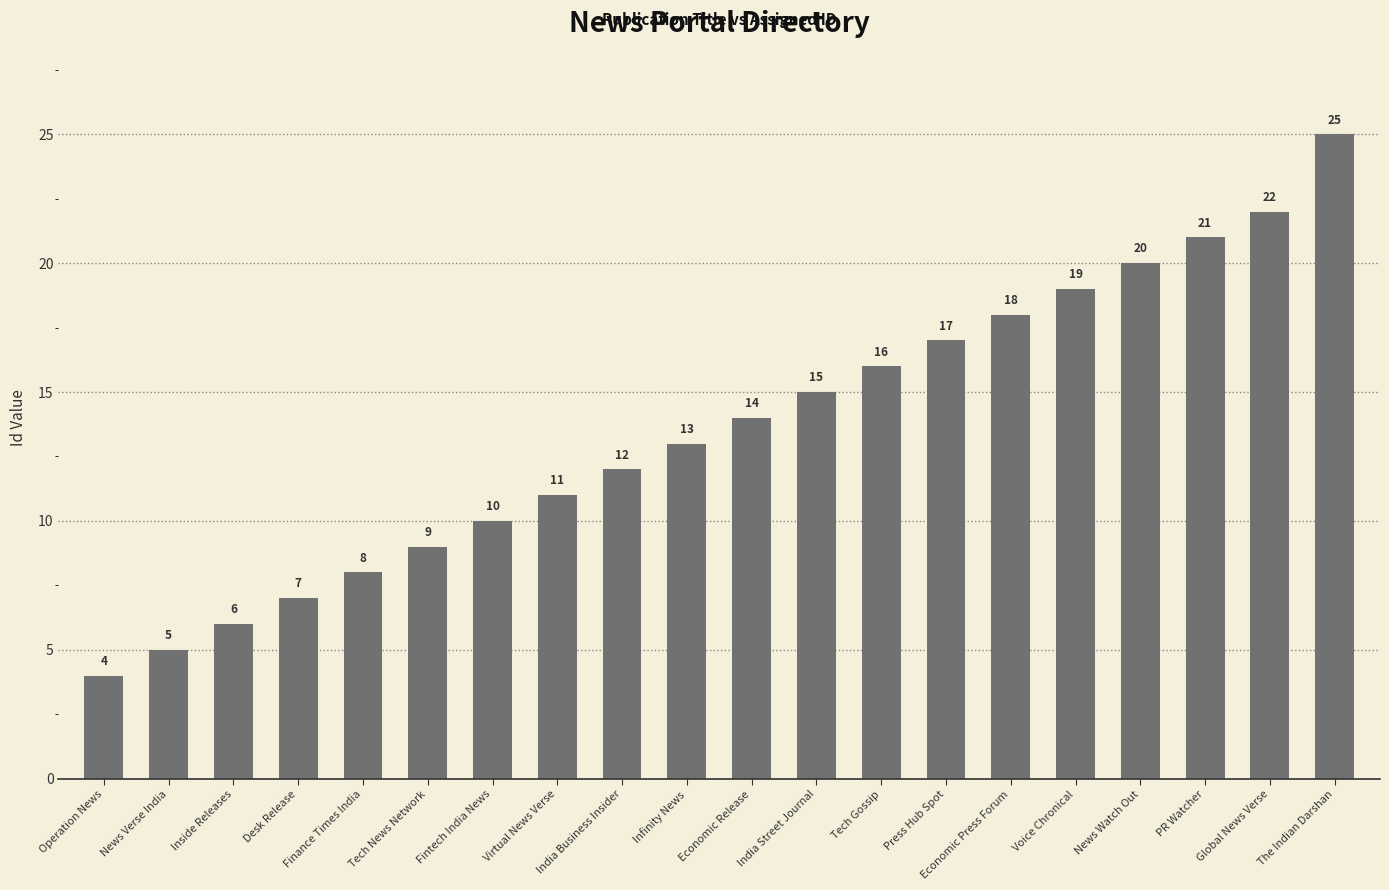

What is the smallest value displayed?

4